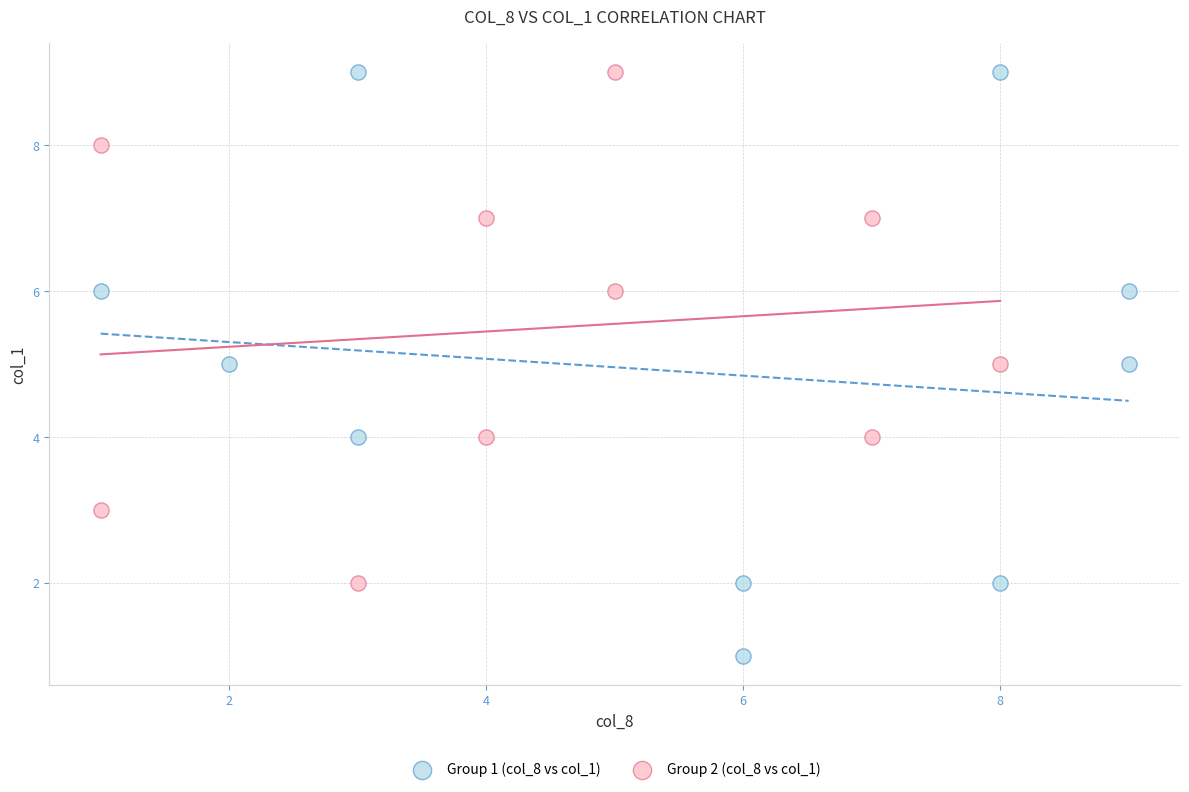

Which series reaches the minimum Y coordinate?

Group 1 (col_8 vs col_1)